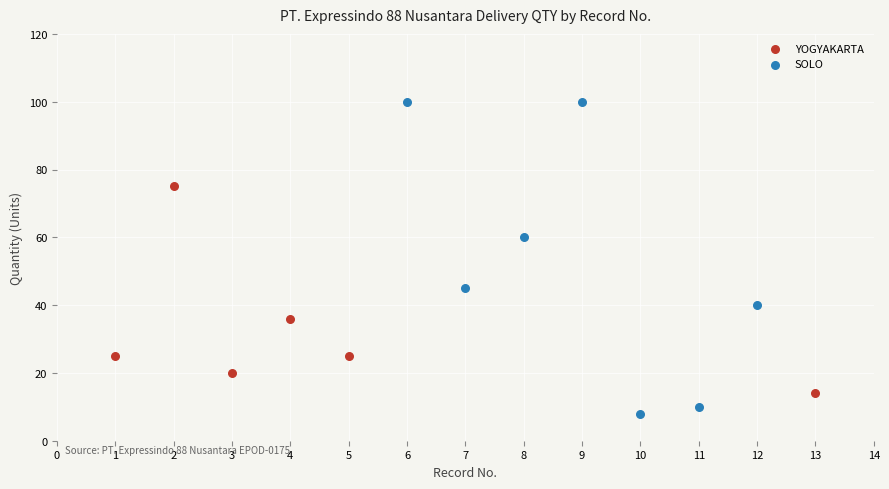

Which series contains the lowest Y value?

SOLO